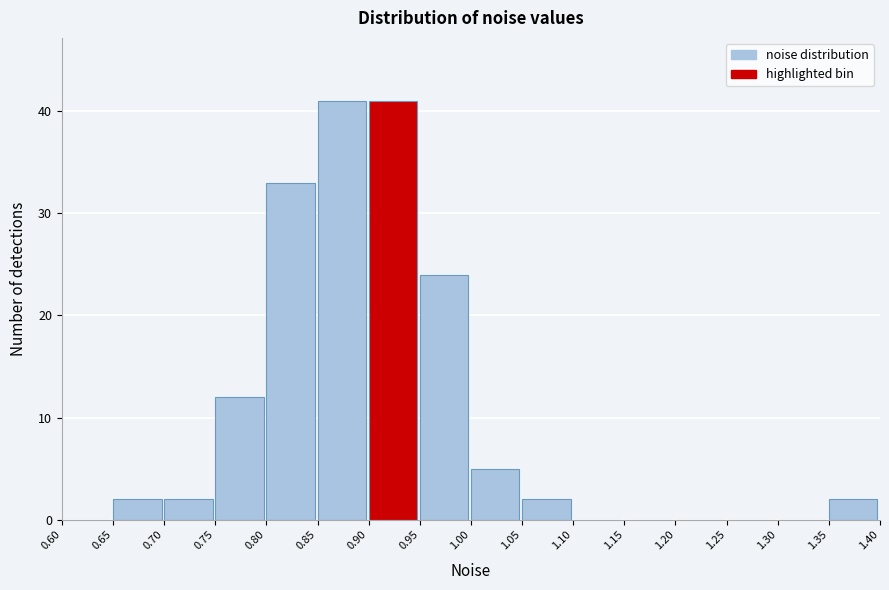

Reading left to right, list every bar in this chart as the range it spans on the x-axis followed by its height. The values are not printed on the chart, so give them approximately, as read against the axis.

0.60 to 0.65: 0
0.65 to 0.70: 2
0.70 to 0.75: 2
0.75 to 0.80: 12
0.80 to 0.85: 33
0.85 to 0.90: 41
0.90 to 0.95: 41
0.95 to 1.00: 24
1.00 to 1.05: 5
1.05 to 1.10: 2
1.10 to 1.15: 0
1.15 to 1.20: 0
1.20 to 1.25: 0
1.25 to 1.30: 0
1.30 to 1.35: 0
1.35 to 1.40: 2